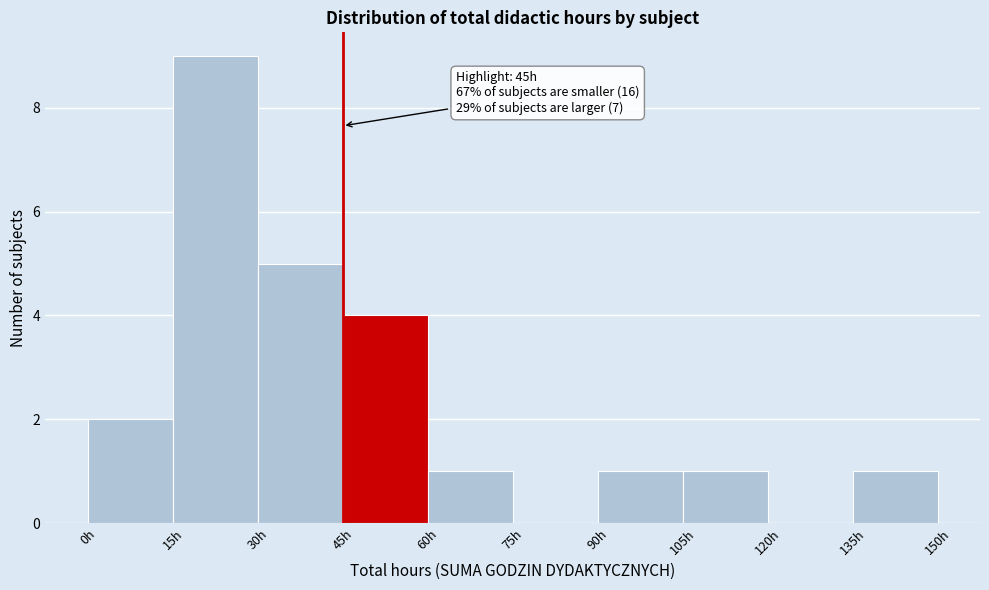

Which range on the x-axis has the tallest bar?

15 to 30